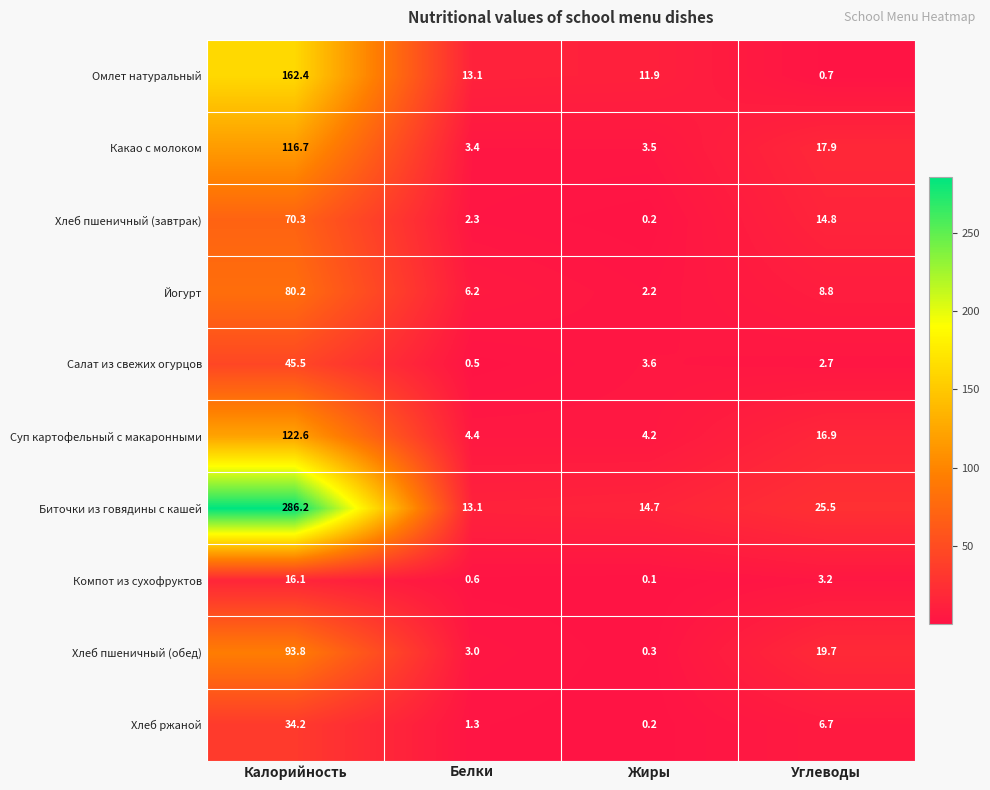

At Калорийность, list the series in order from smallest to largest.

Компот из сухофруктов, Хлеб ржаной, Салат из свежих огурцов, Хлеб пшеничный (завтрак), Йогурт, Хлеб пшеничный (обед), Какао с молоком, Суп картофельный с макаронными, Омлет натуральный, Биточки из говядины с кашей